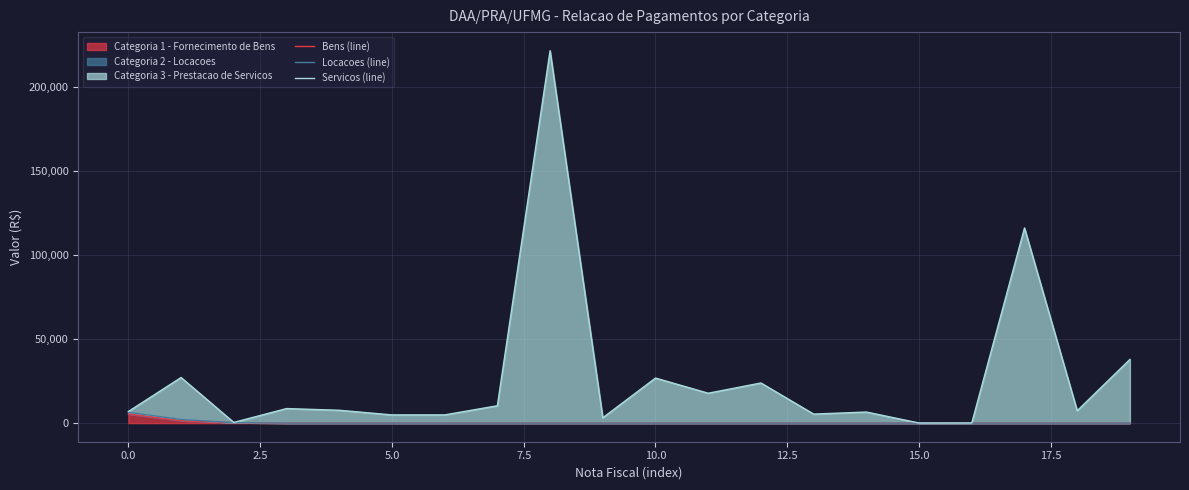

What is the maximum value for Categoria 1 - Fornecimento de Bens?

5467.0